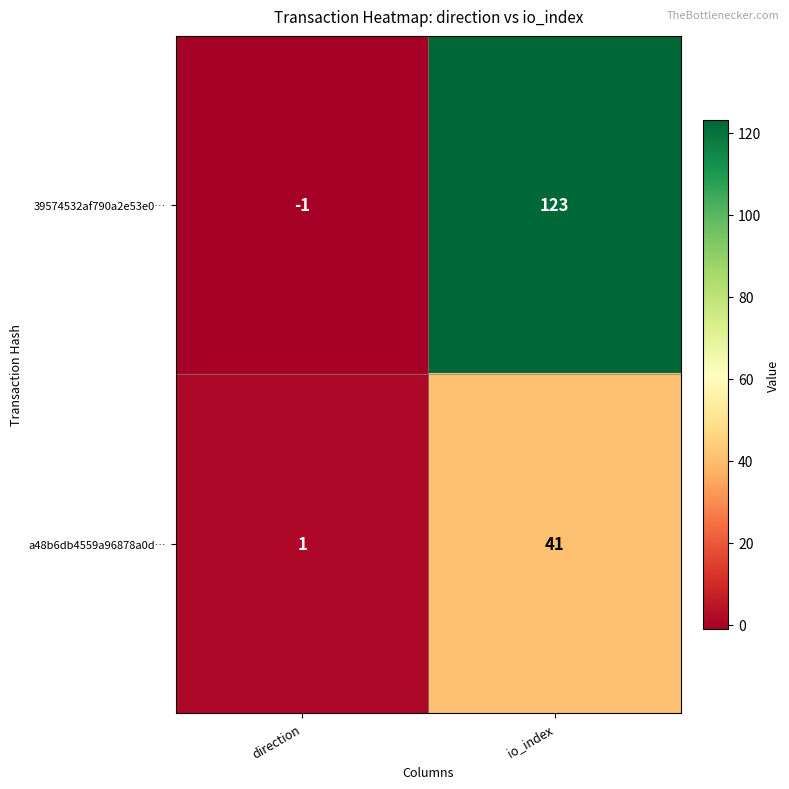

Rank the series by their average value, from lowest to highest.

a48b6db4559a96878a0d…, 39574532af790a2e53e0…